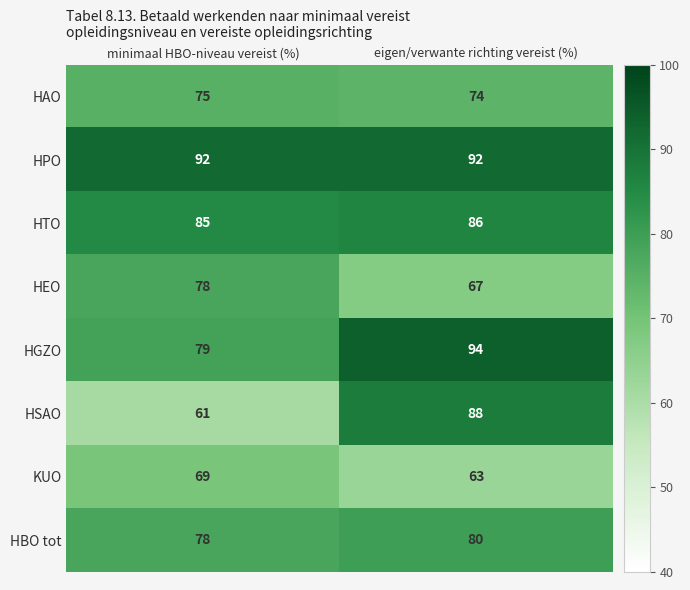

Which series has the largest range (max minus min)?

HSAO